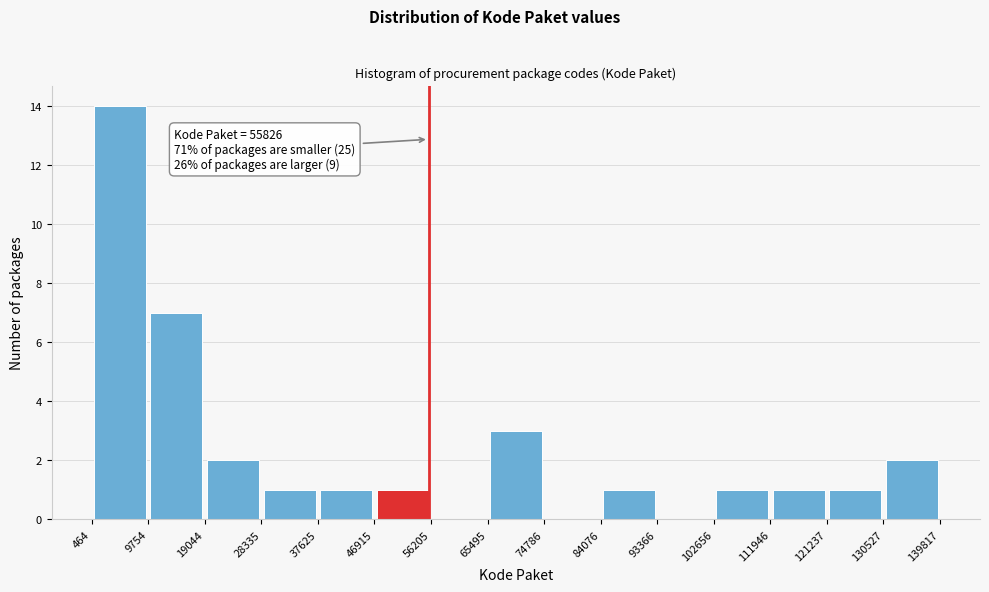

Over which range of the x-axis is the bar tallest?

464 to 9754